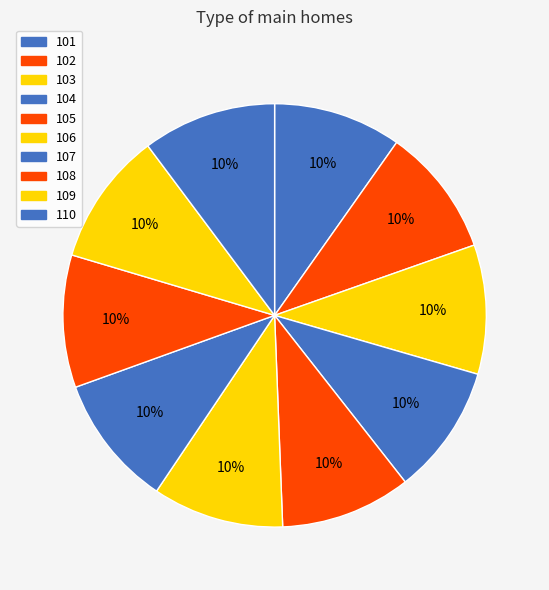

Rank the categories by value from highest to lowest.

110, 109, 108, 107, 106, 105, 104, 103, 102, 101